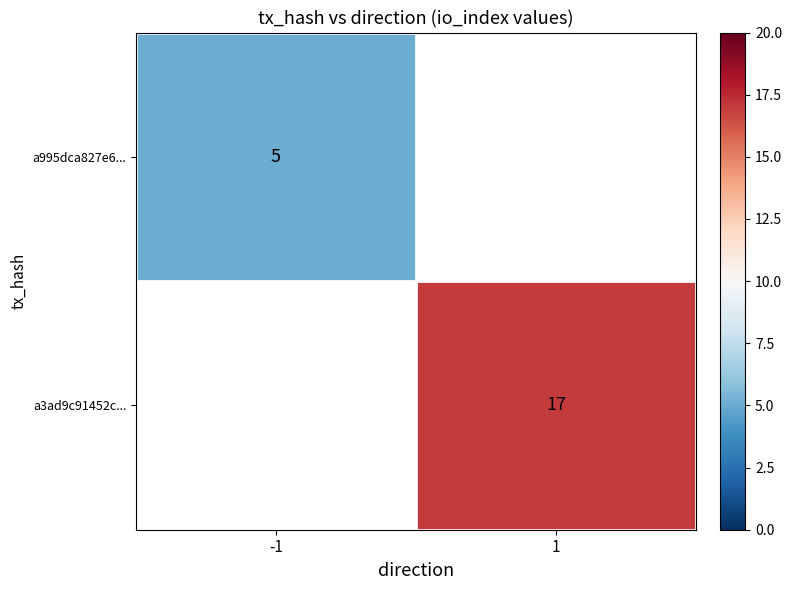

Is it true that a3ad9c91452c... equals 23 at 1?

False